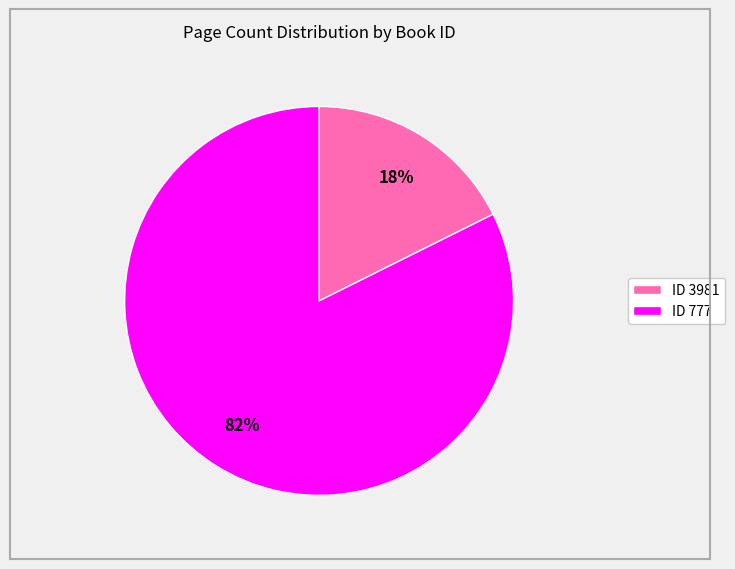

What percentage is the ID 3981 slice, to the nearest percent?

18%